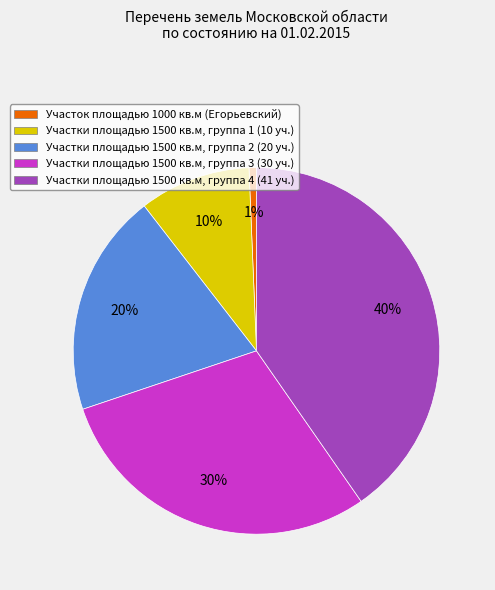

Which slice is the smallest?

Участок площадью 1000 кв.м (Егорьевский)